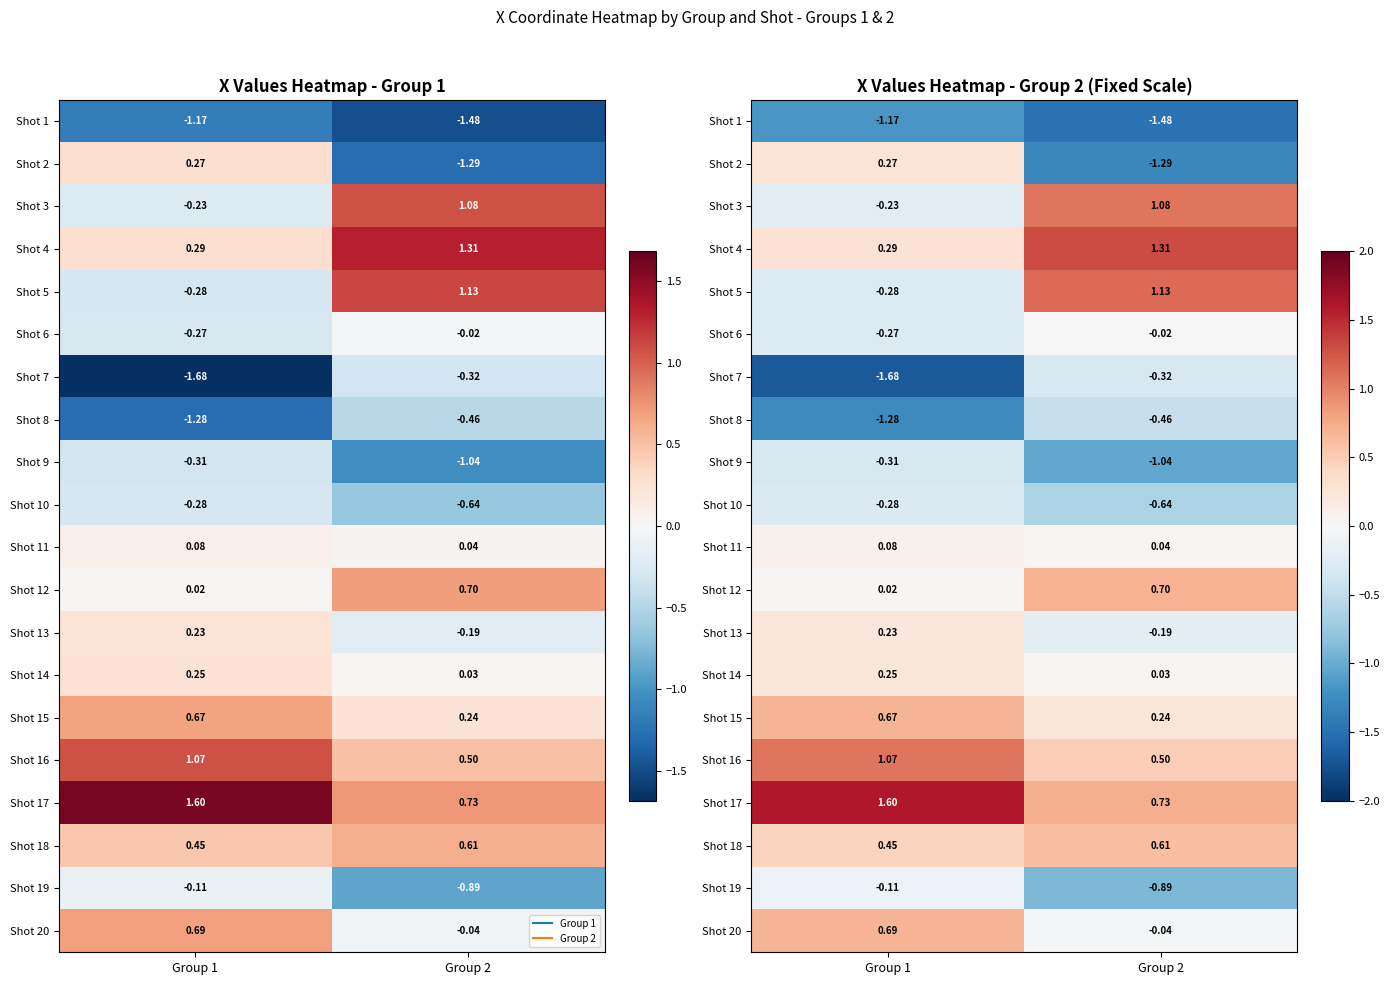

What is the average value of the Shot 6 series?

-0.1